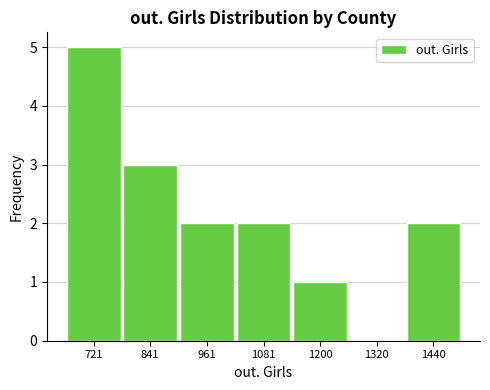

Which range on the x-axis has the tallest bar?

660 to 780